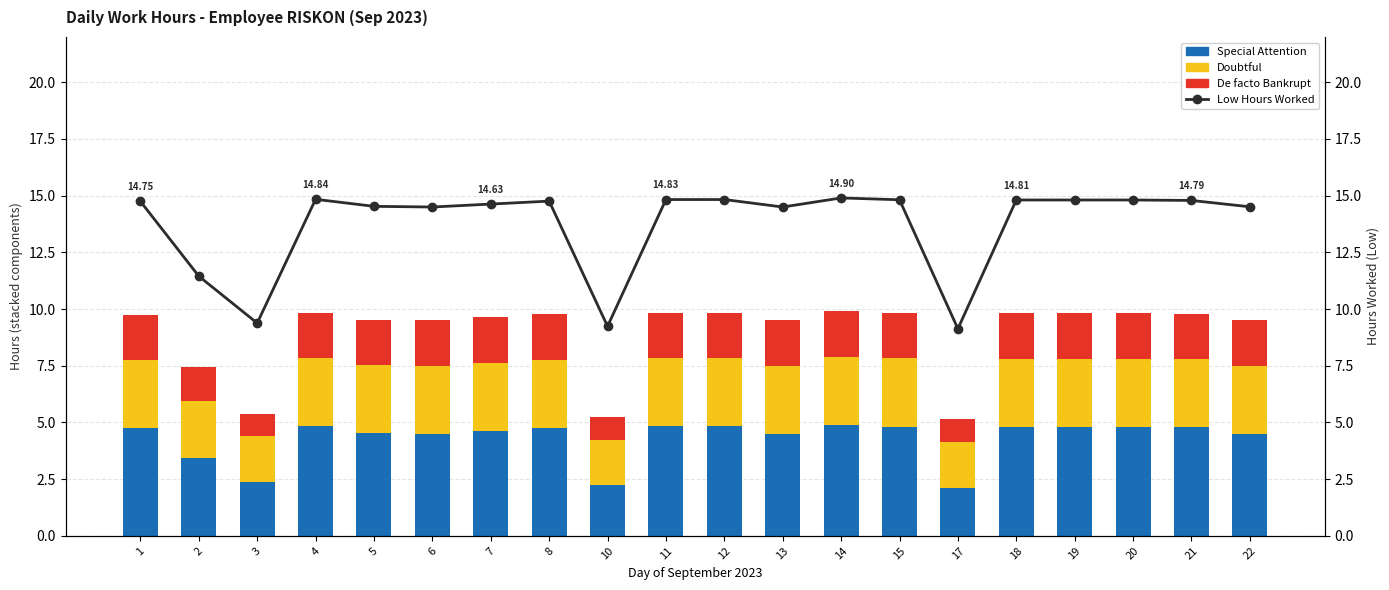

Read the Doubtful value at 11.

3.0